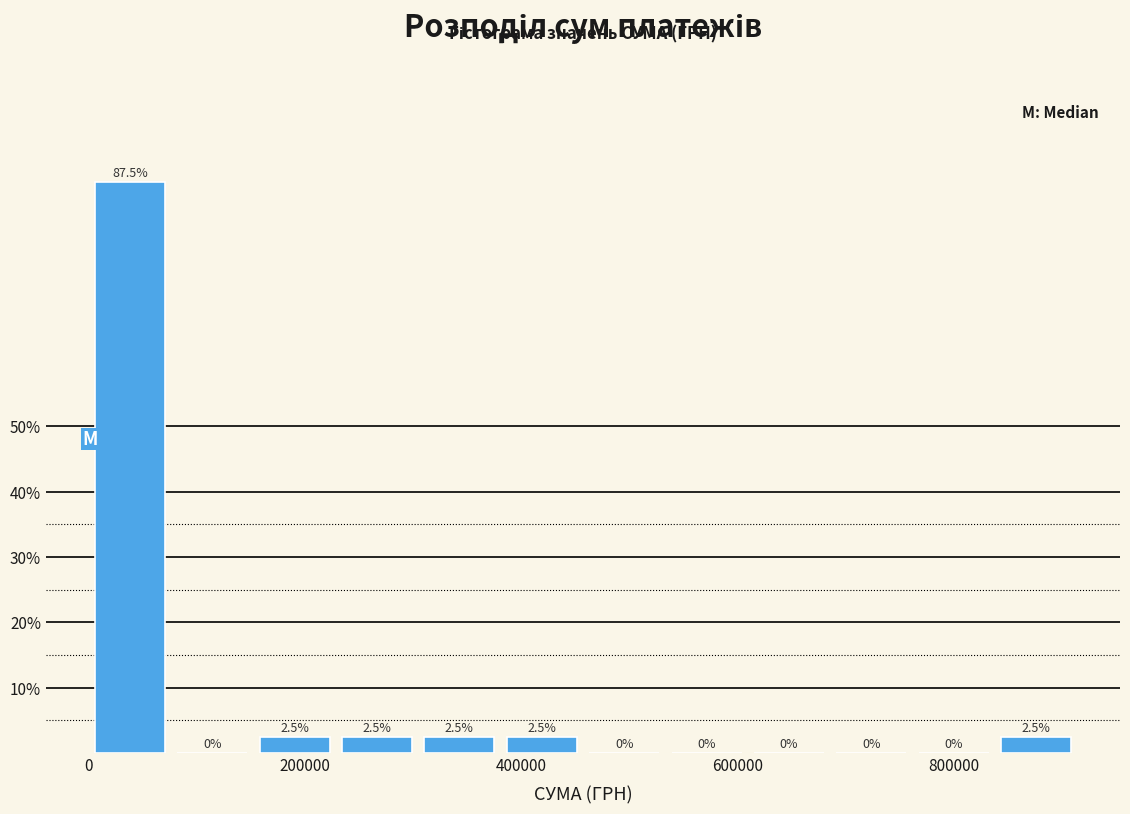

Around what value on the x-axis is the tallest bar? Give the approximate position of its centre, as read against the axis.

40000